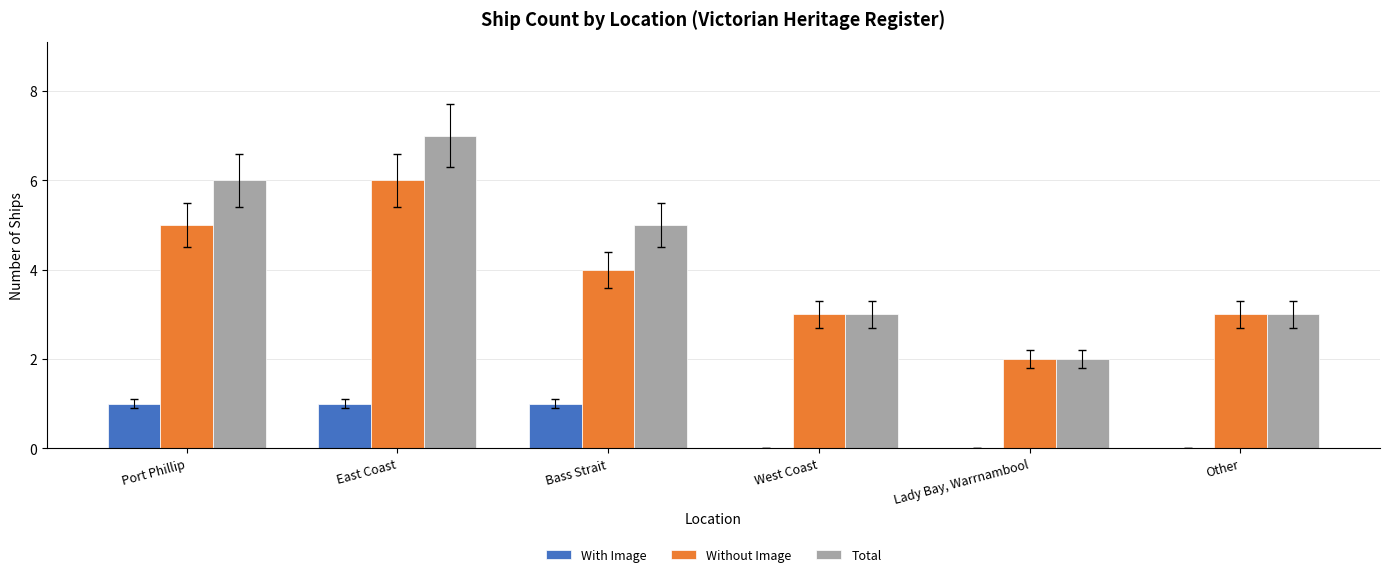

What is the maximum value for Total?

7